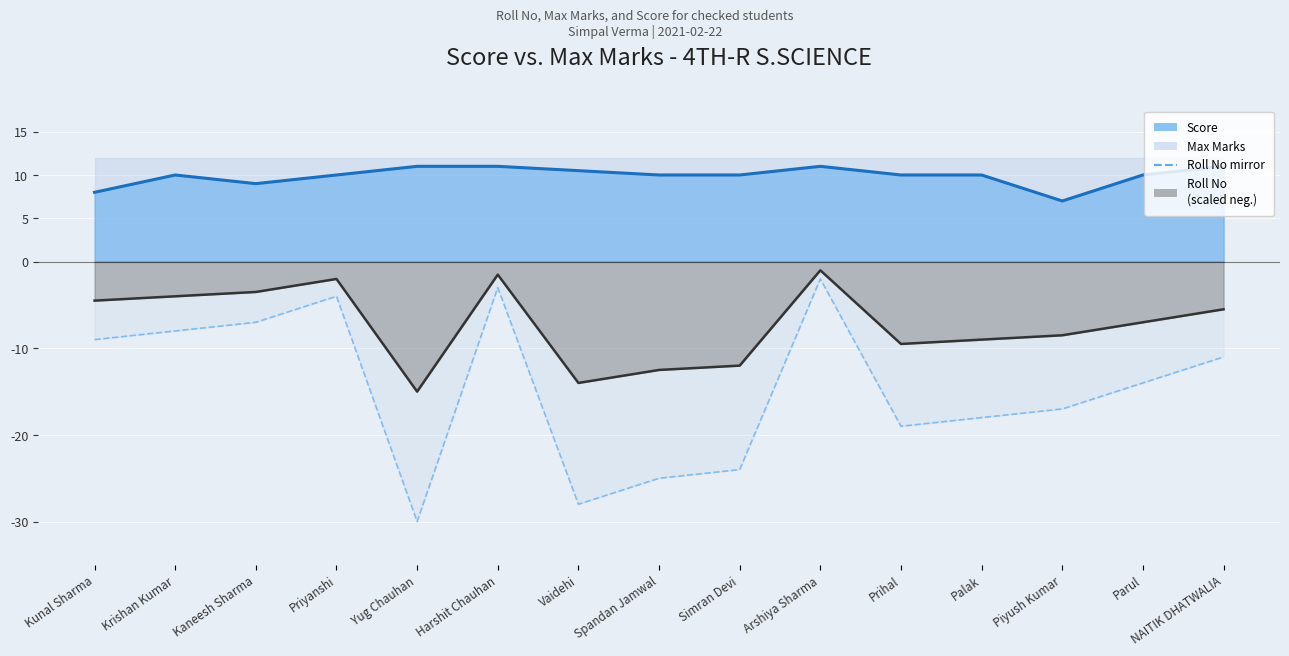

What is the difference between the Roll No (scaled) values at Arshiya Sharma and Harshit Chauhan?

0.5